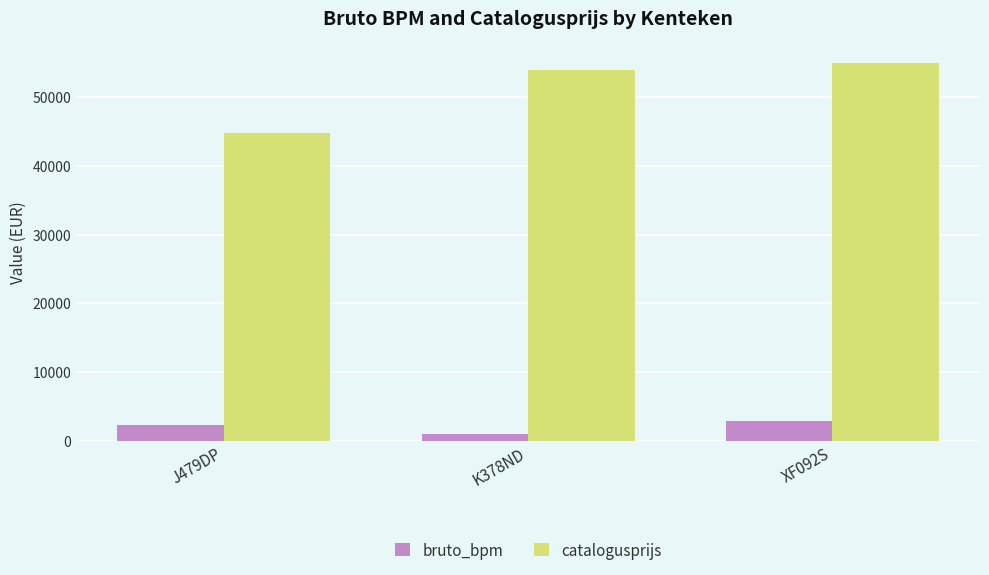

Reading right to left, extract all data points from this chart.

bruto_bpm: XF092S=2915	K378ND=943	J479DP=2365
catalogusprijs: XF092S=54995	K378ND=53957	J479DP=44746